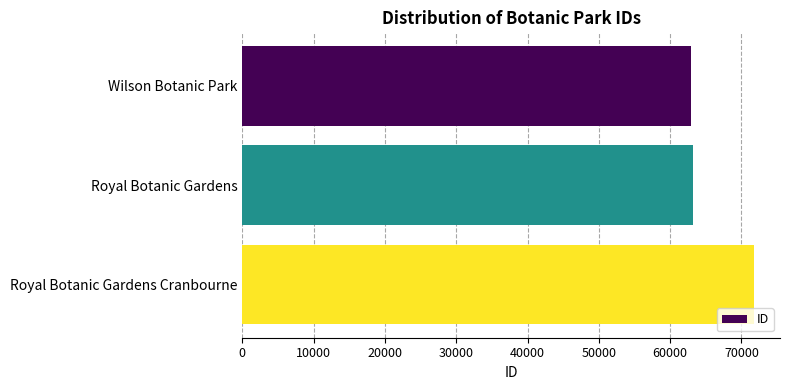

What is the difference between the maximum and second lowest values?

8632